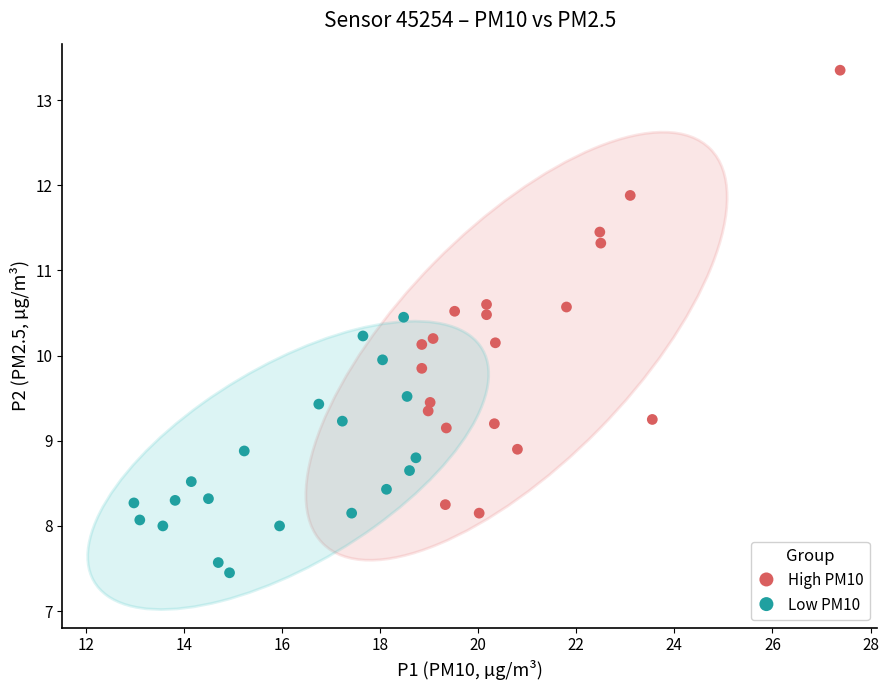

Which series contains the lowest Y value?

Low PM10